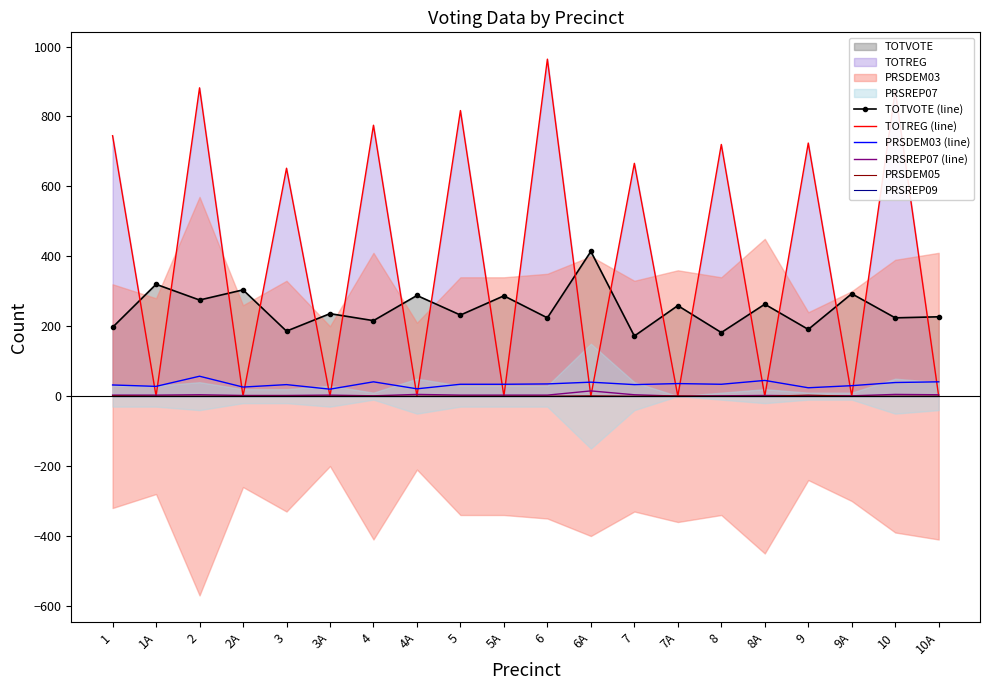

What is the spread (max minus min) of values at 10A?

227